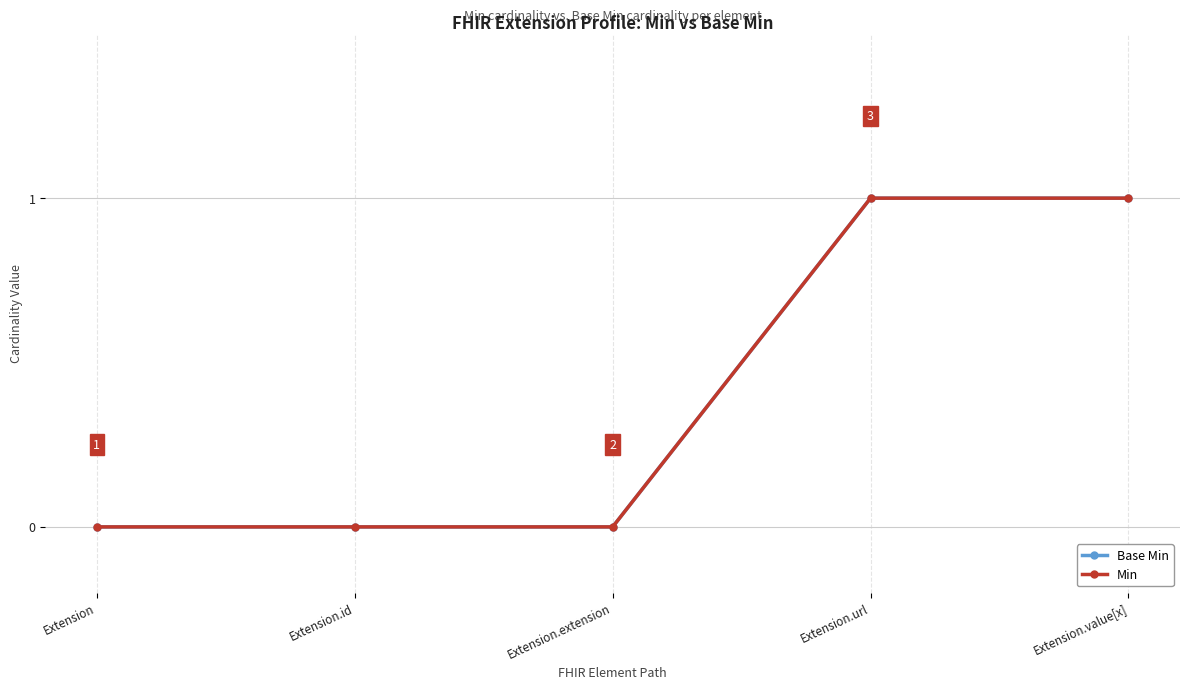

Reading left to right, what are all the values shown in this chart?

Base Min: 0	0	0	1	1
Min: 0	0	0	1	1